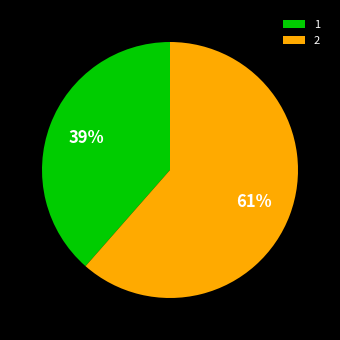

Is 2 the majority of the pie?

Yes